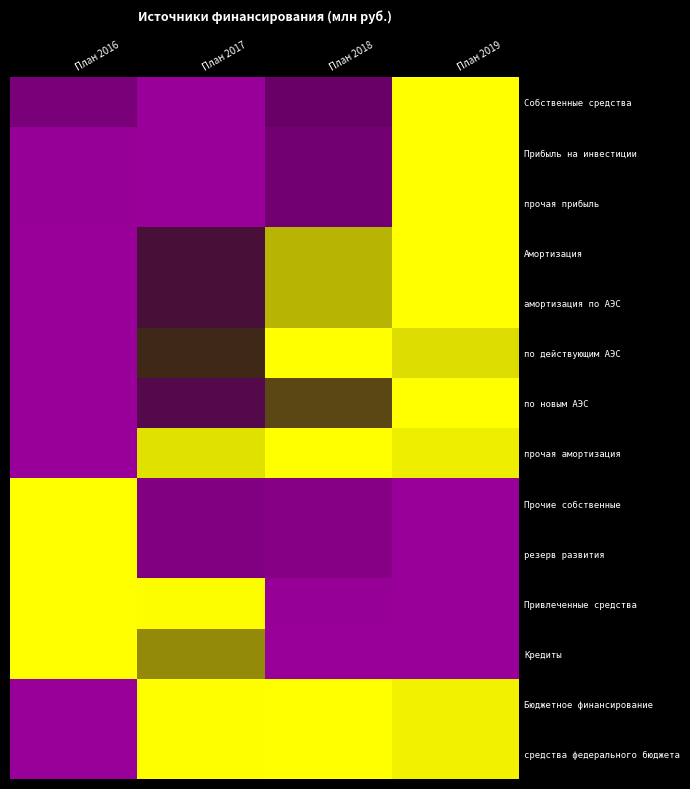

What is the difference between the highest and lowest values at Амортизация?

153072.9